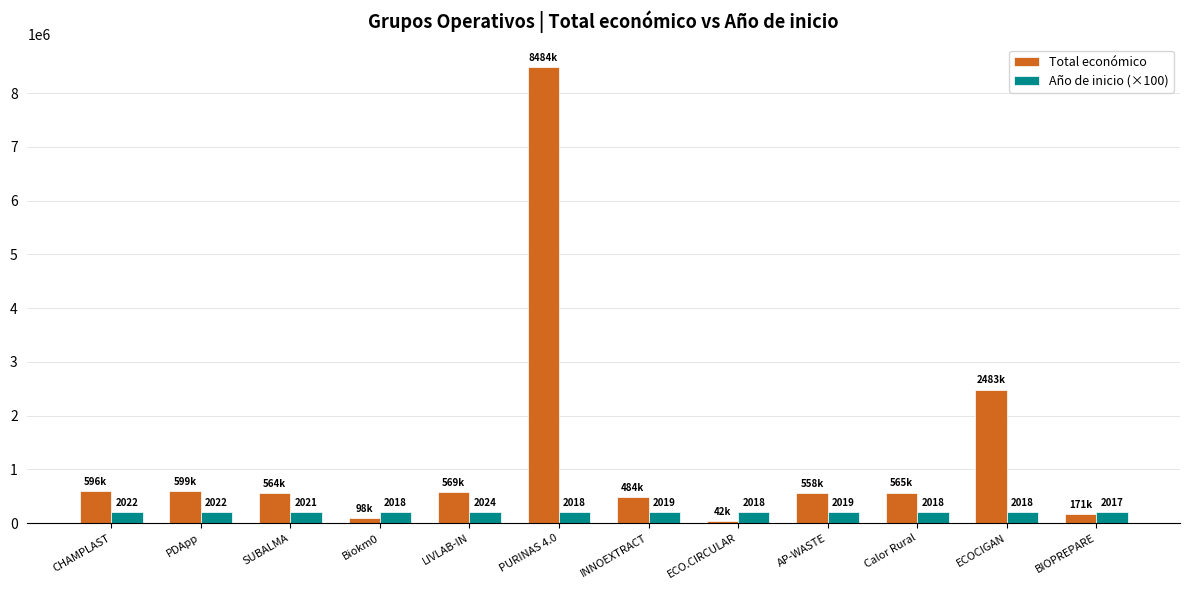

Is the value of Año de inicio (×100) at SUBALMA greater than the value of Total económico at AP-WASTE?

No